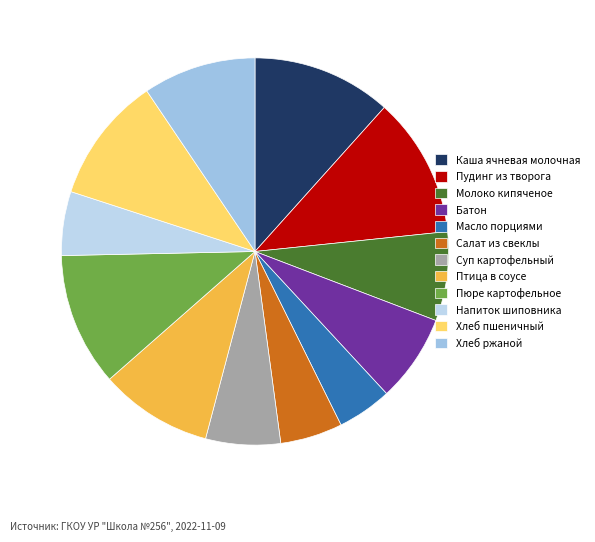

Rank the categories by value from lowest to highest.

Масло порциями, Салат из свеклы отварной, Напиток из плодов шиповника, Суп картофельный, Батон, Молоко кипяченое, Птица в соусе с томатом, Хлеб ржаной, Хлеб пшеничный, Пюре картофельное, Каша вязкая ячневая молочная, Пудинг из творога с яблоками